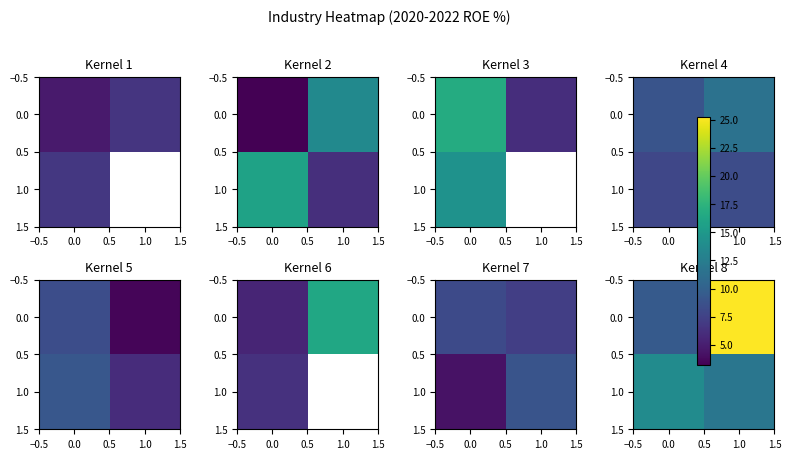

Count the number of data series in this chart.

2